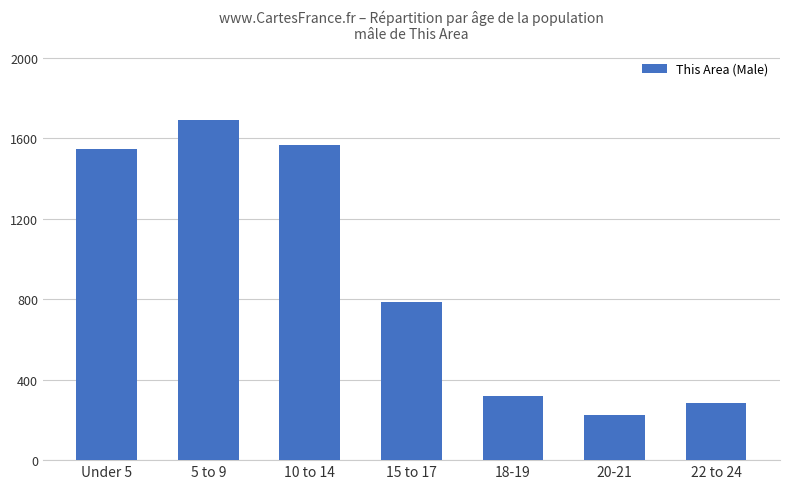

True or false: the data shows 1546 at Under 5.

True